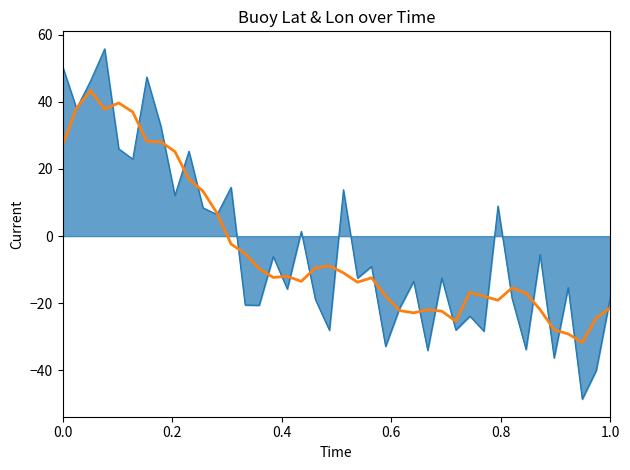

What is the minimum value shown in the chart?

-48.6